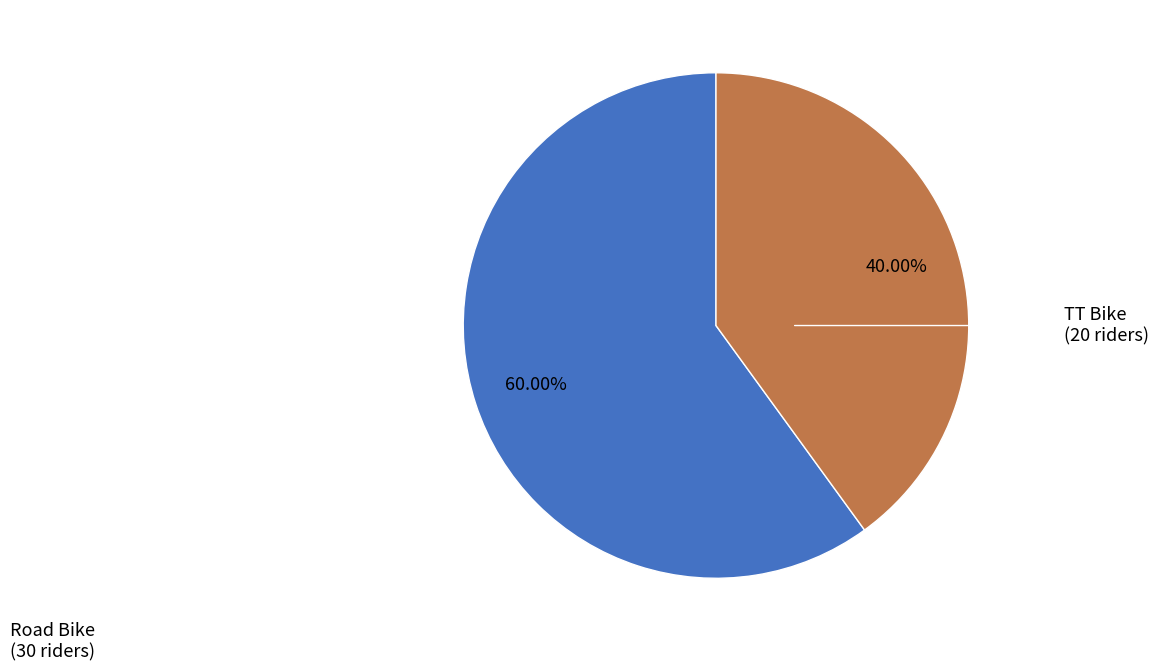

How many segments does this pie chart have?

2